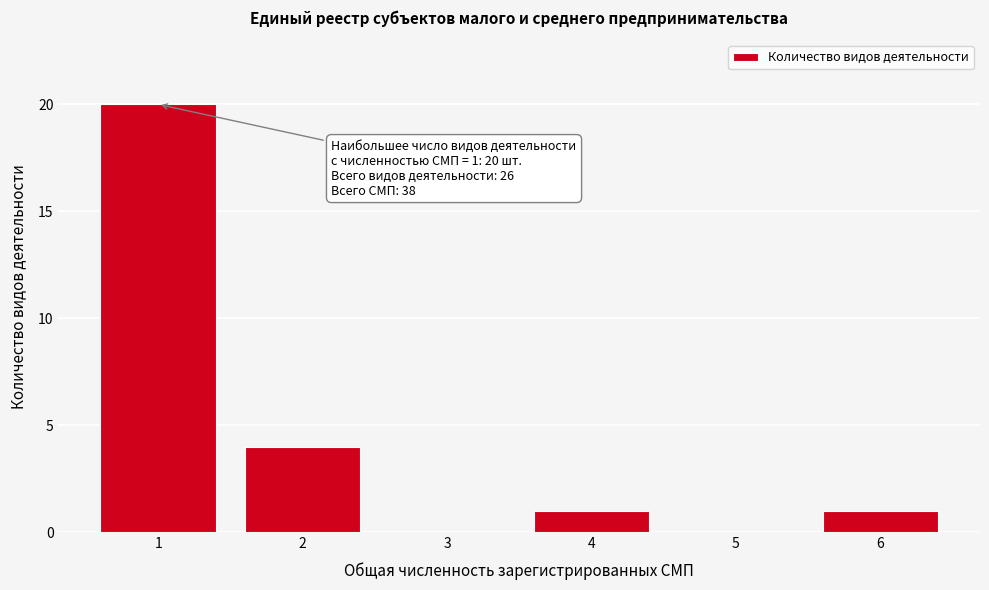

Which range on the x-axis has the tallest bar?

0.5 to 1.5